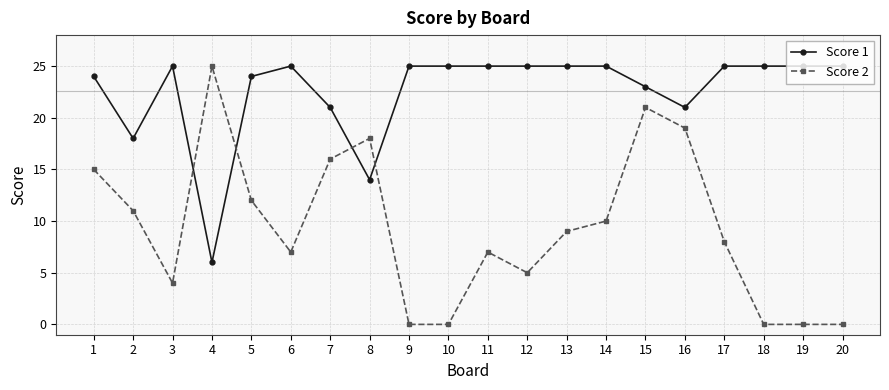

What is the greatest value displayed?

25